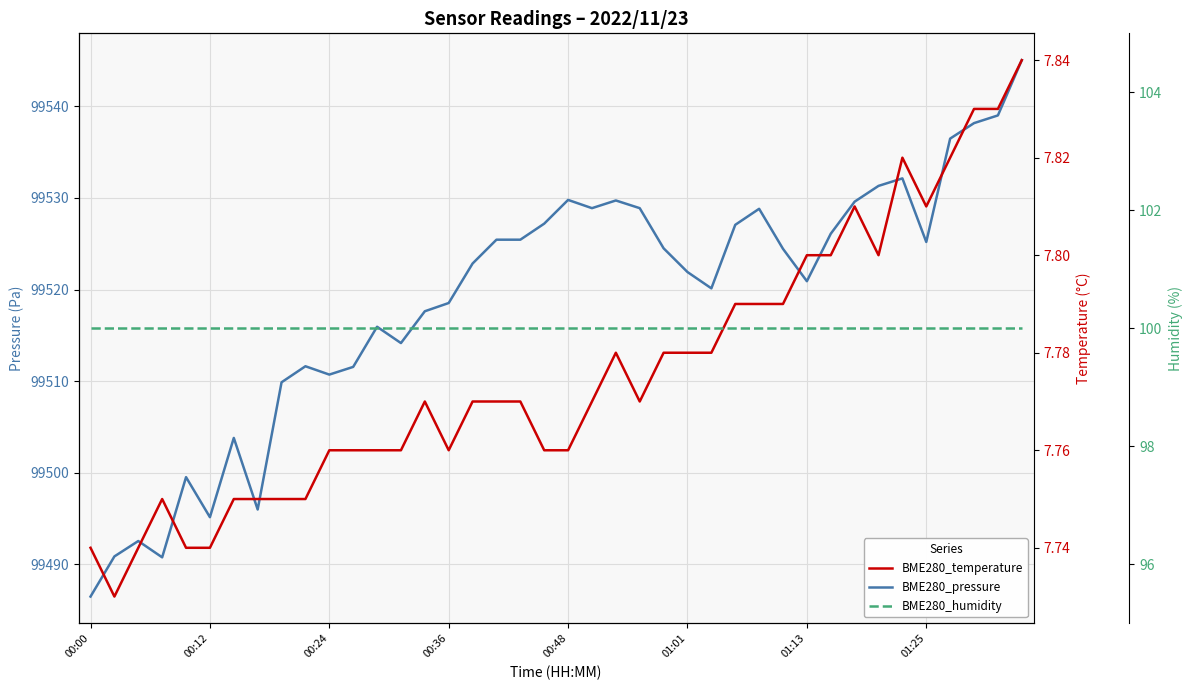

What is the highest value of the BME280_temperature series?

7.8